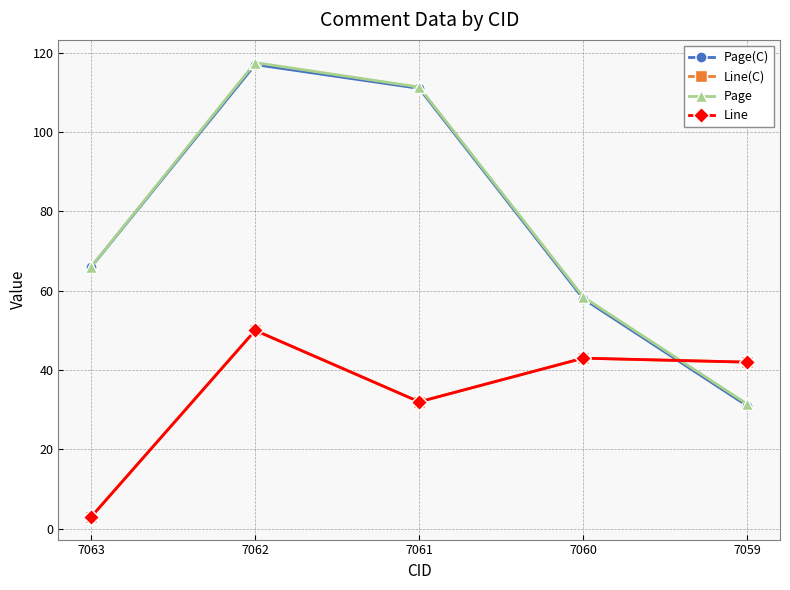

Does the chart have visible grid lines?

Yes